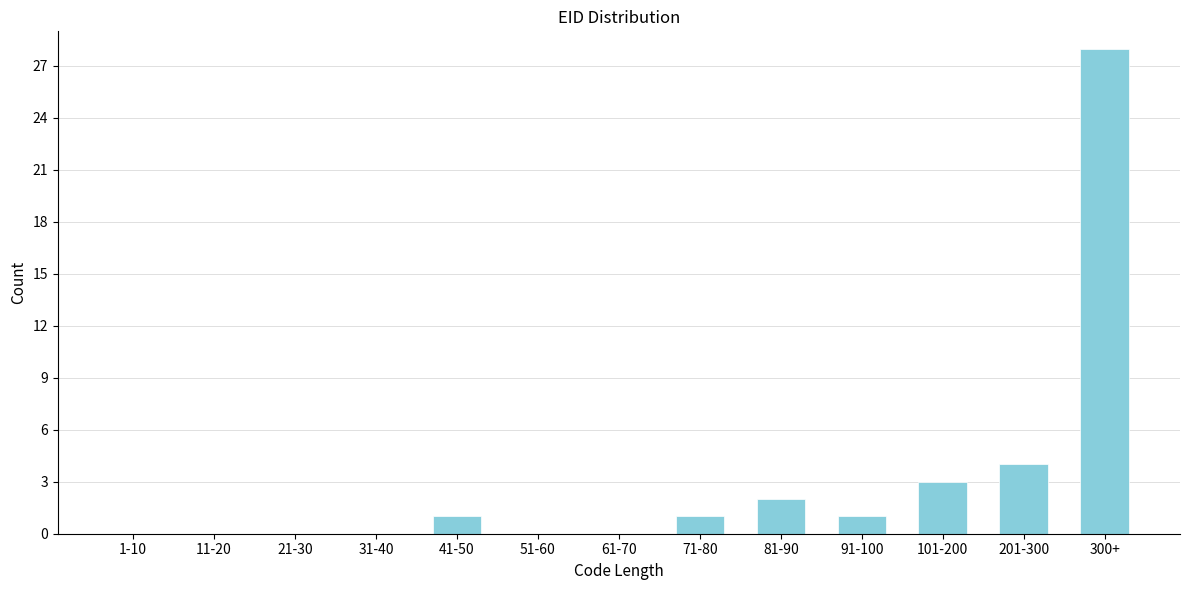

Reading left to right, transcribe all the data shown in this chart.

1-10=0	11-20=0	21-30=0	31-40=0	41-50=1	51-60=0	61-70=0	71-80=1	81-90=2	91-100=1	101-200=3	201-300=4	300+=28